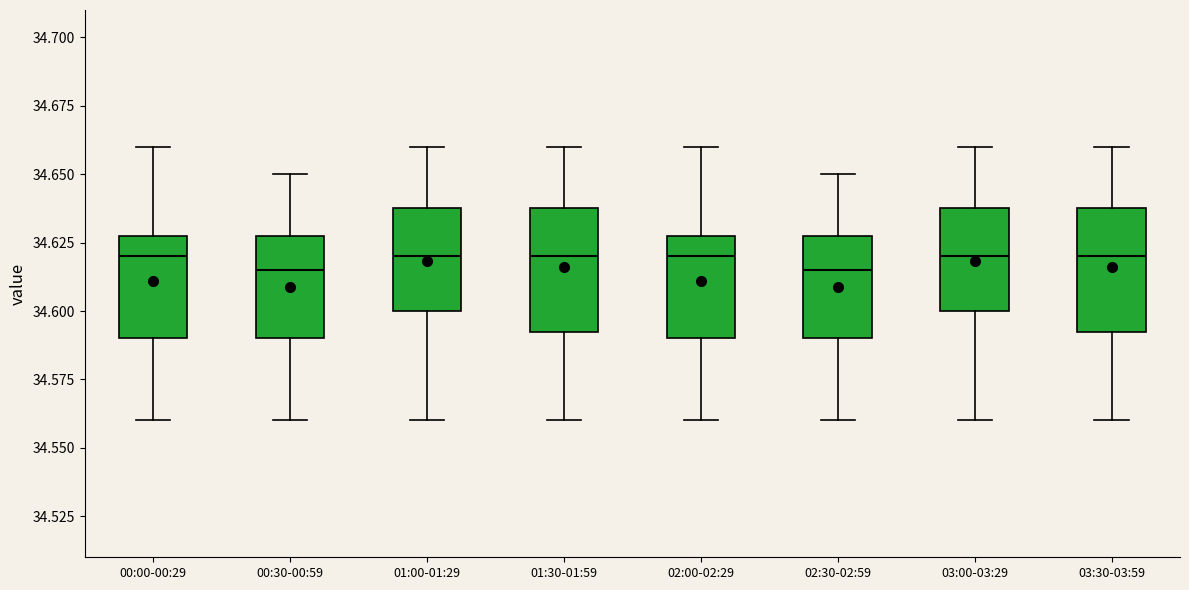

Reading left to right, read every box against the y-axis: the position of its median line, the range the box covers, and the ends of its whiskers. The values are not printed on the chart, so give them approximately, as read against the axis.

00:00-00:29: median 34.620, box 34.590 to 34.630, whiskers 34.560 to 34.660
00:30-00:59: median 34.615, box 34.590 to 34.630, whiskers 34.560 to 34.650
01:00-01:29: median 34.620, box 34.600 to 34.640, whiskers 34.560 to 34.660
01:30-01:59: median 34.620, box 34.595 to 34.640, whiskers 34.560 to 34.660
02:00-02:29: median 34.620, box 34.590 to 34.630, whiskers 34.560 to 34.660
02:30-02:59: median 34.615, box 34.590 to 34.630, whiskers 34.560 to 34.650
03:00-03:29: median 34.620, box 34.600 to 34.640, whiskers 34.560 to 34.660
03:30-03:59: median 34.620, box 34.595 to 34.640, whiskers 34.560 to 34.660